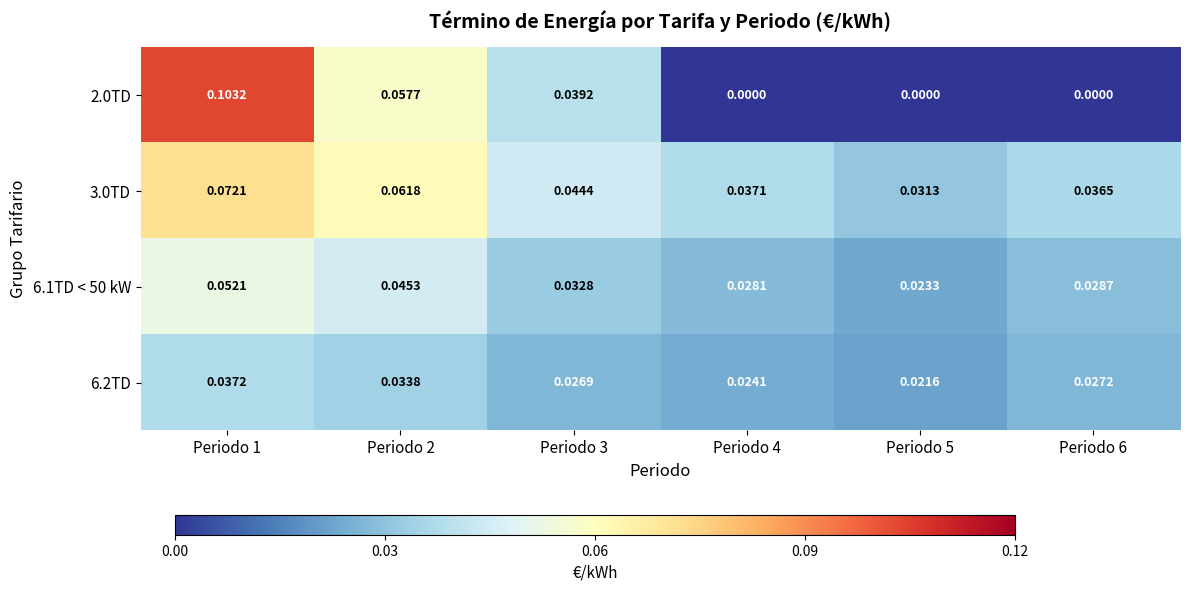

Is the value of 3.0TD at Periodo 1 greater than the value of 6.2TD at Periodo 2?

Yes